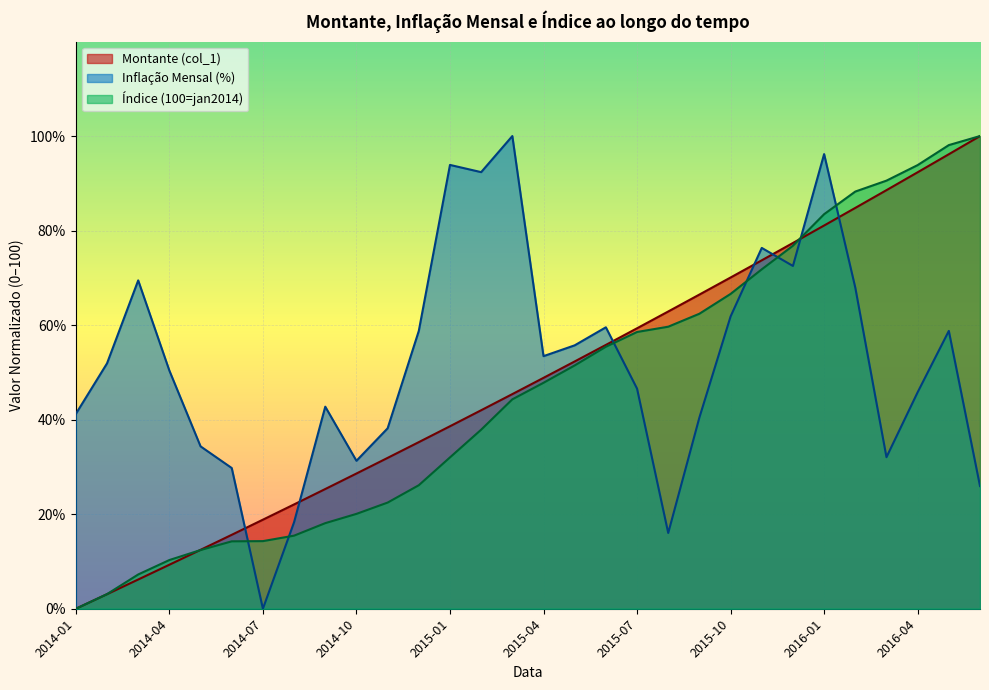

How many distinct data groups are displayed?

3